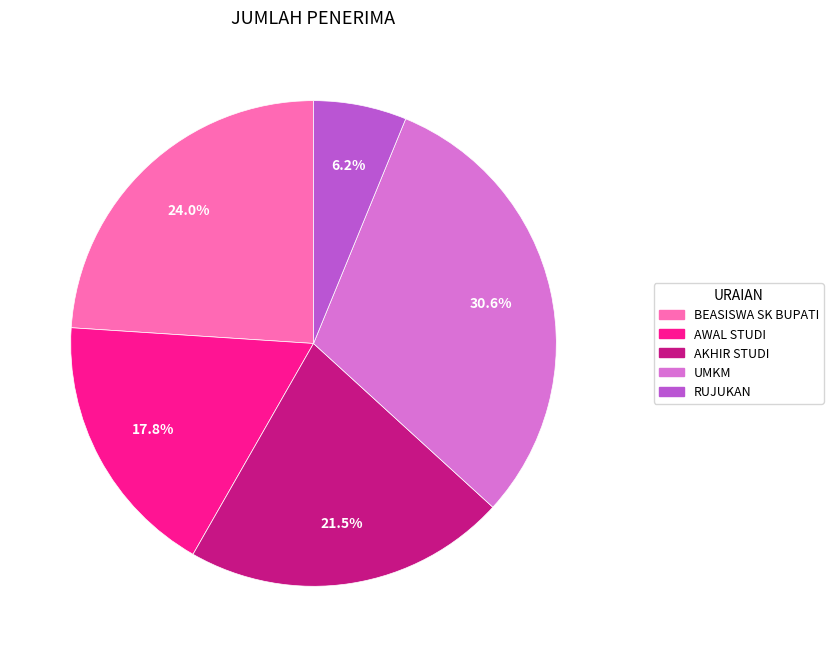

Approximately how many times larger is the value at AWAL STUDI compared to UMKM?

0.6